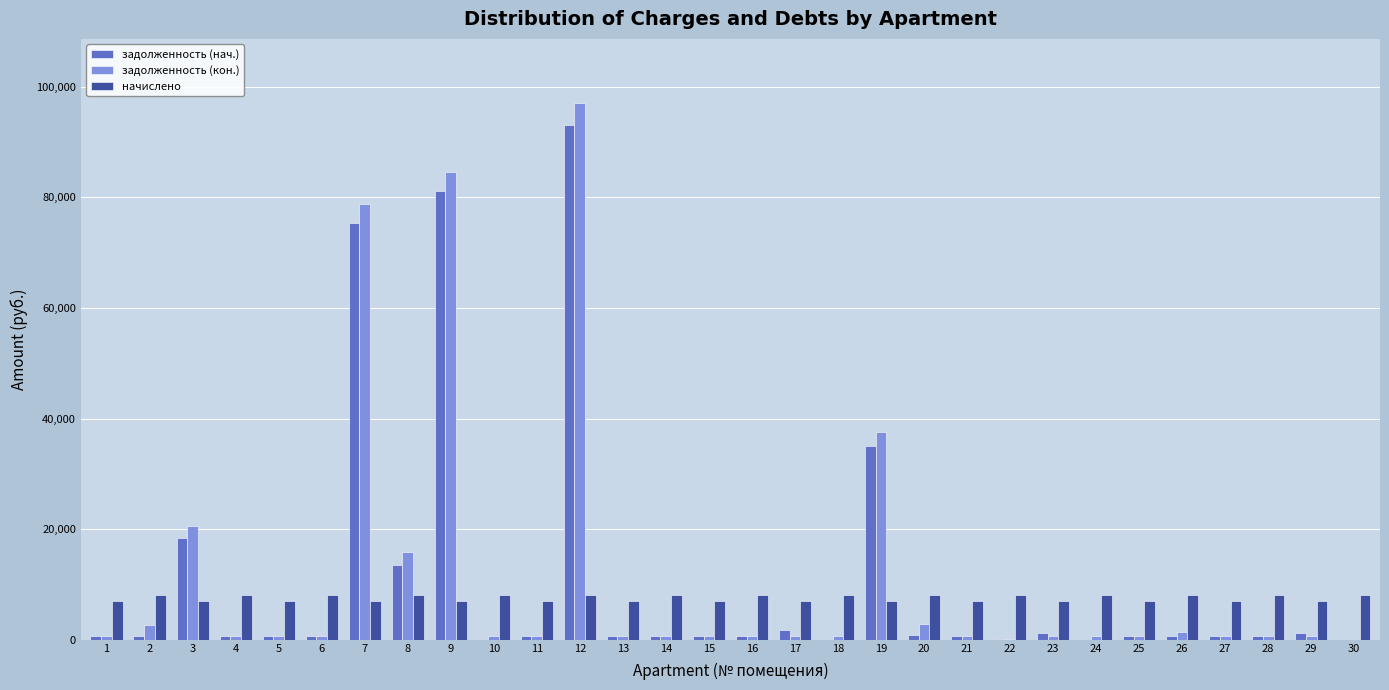

Read the начислено value at 9.

6977.0